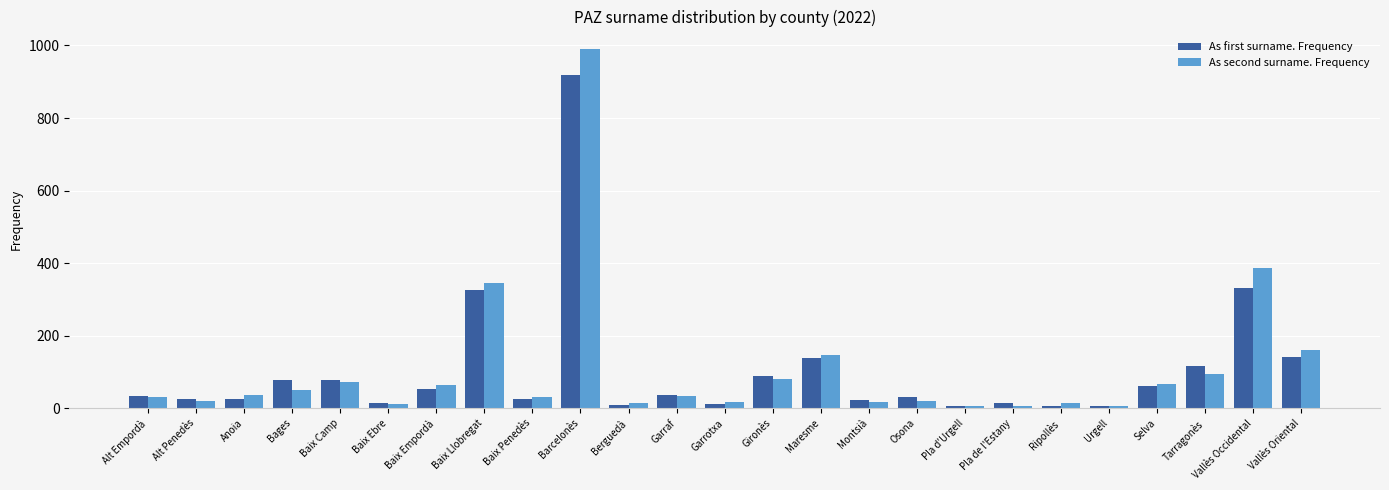

What is the maximum value for As second surname. Frequency?

989